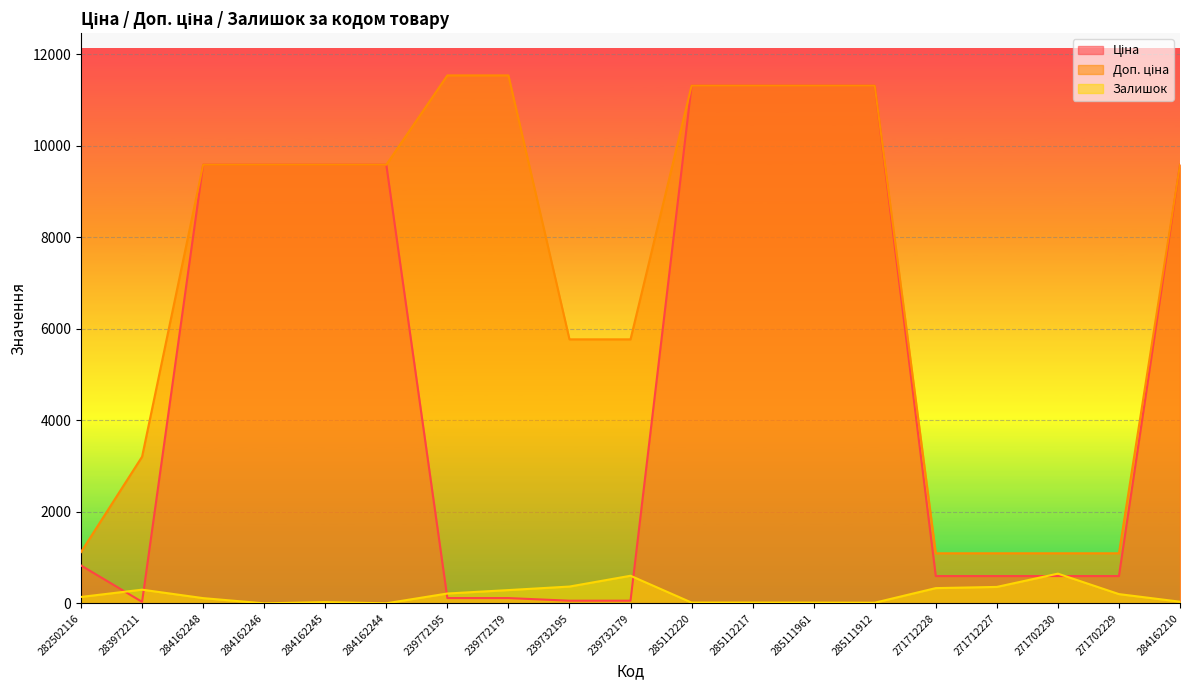

What is the difference between the maximum and second lowest values in the Залишок series?

648.0